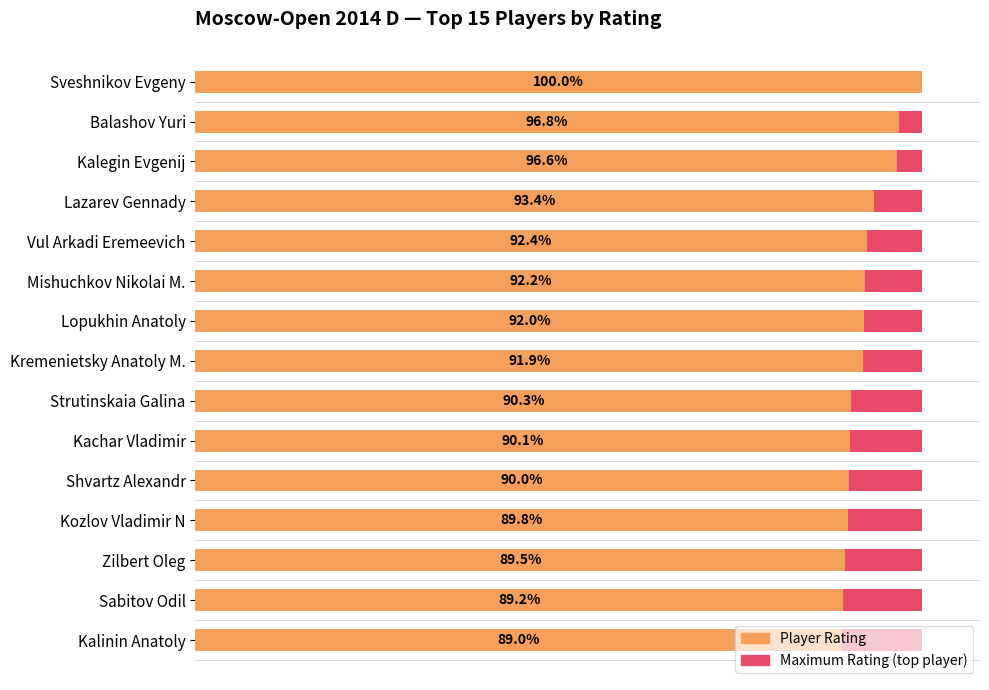

How many series are shown in this chart?

2